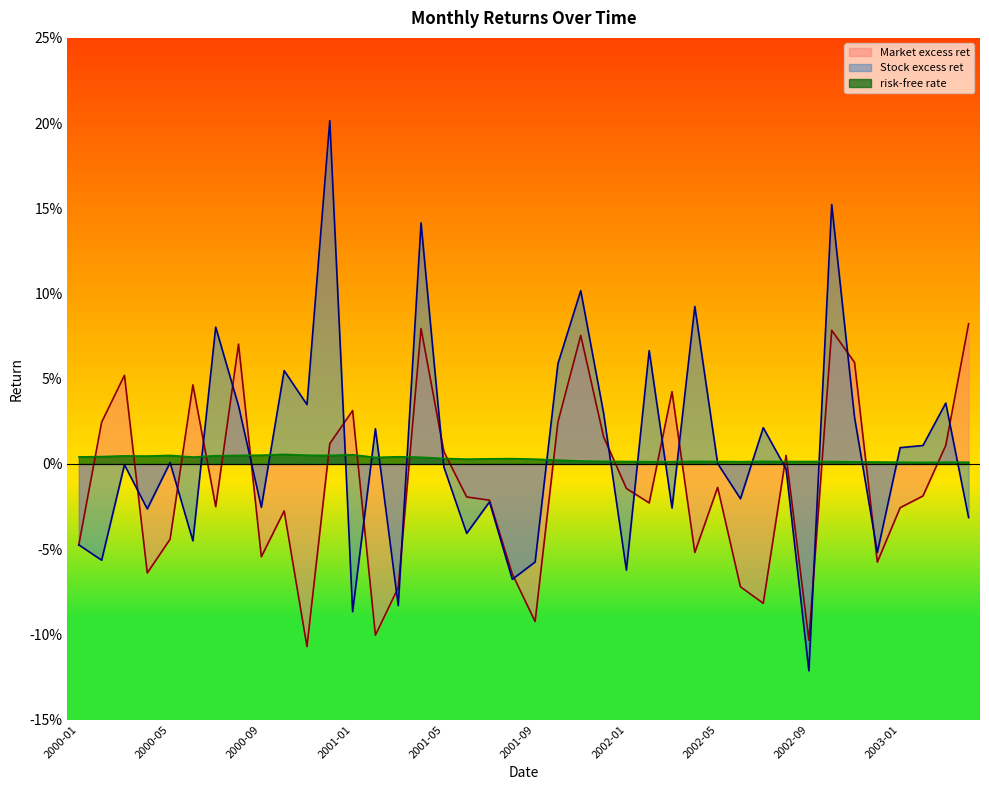

Rank the categories by value from highest to lowest.

2000-10, 2001-01, 2000-09, 2000-11, 2000-05, 2000-08, 2000-12, 2000-07, 2000-03, 2000-04, 2000-02, 2001-03, 2000-01, 2000-06, 2001-04, 2001-02, 2001-05, 2001-08, 2001-07, 2001-06, 2001-09, 2001-10, 2001-11, 2001-12, 2002-04, 2002-07, 2002-01, 2002-05, 2002-08, 2002-09, 2002-10, 2002-02, 2002-03, 2002-06, 2002-11, 2002-12, 2003-01, 2003-03, 2003-04, 2003-02